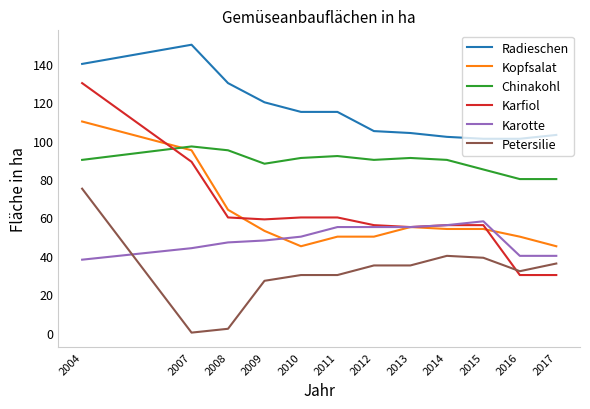

Which series has the widest spread of values?

Karfiol